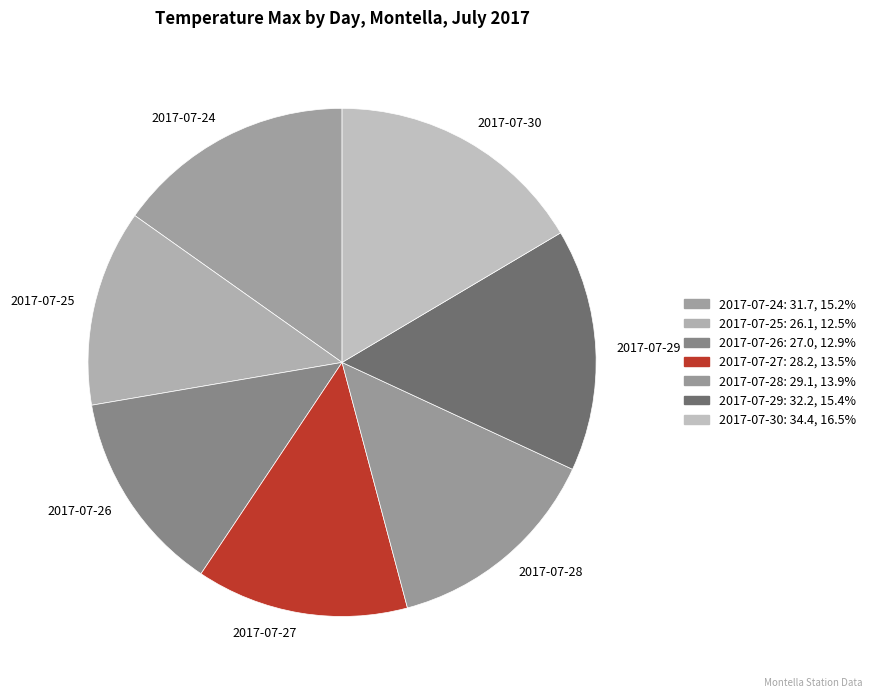

Is it true that 2017-07-28 is 14% of the pie?

True